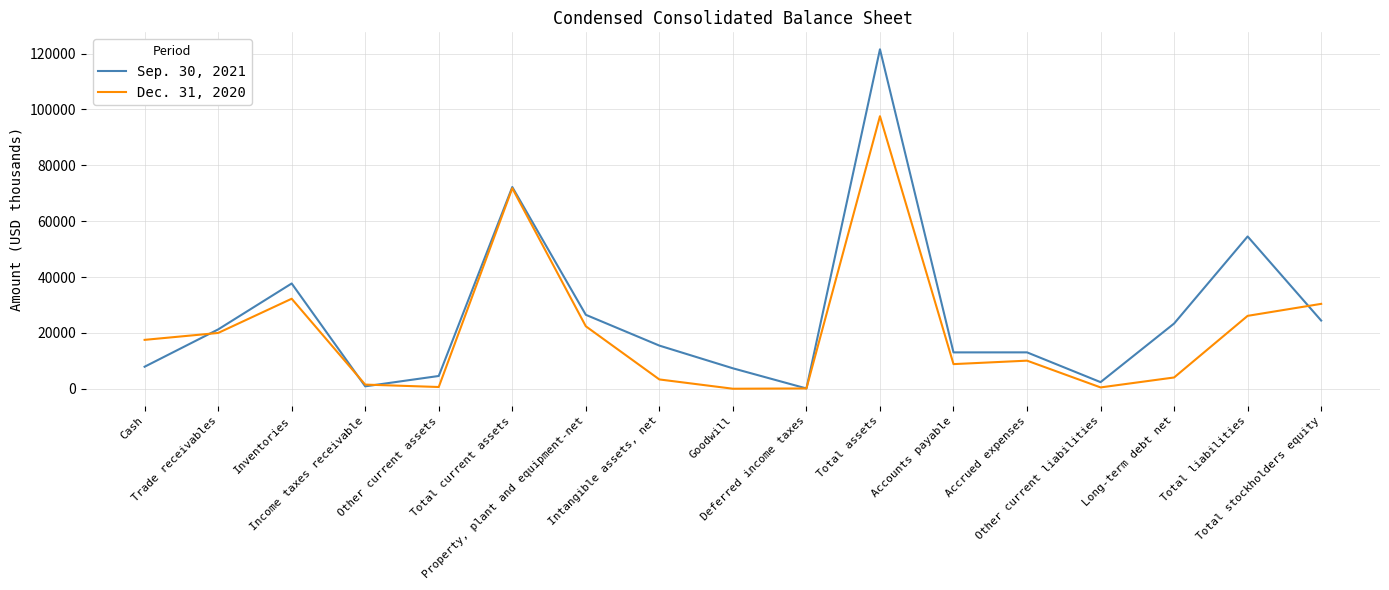

What is the maximum value for Sep. 30, 2021?

121548